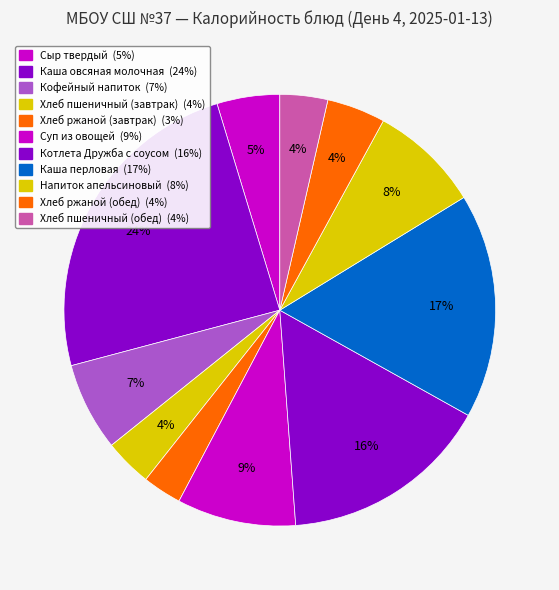

How many segments does this pie chart have?

11